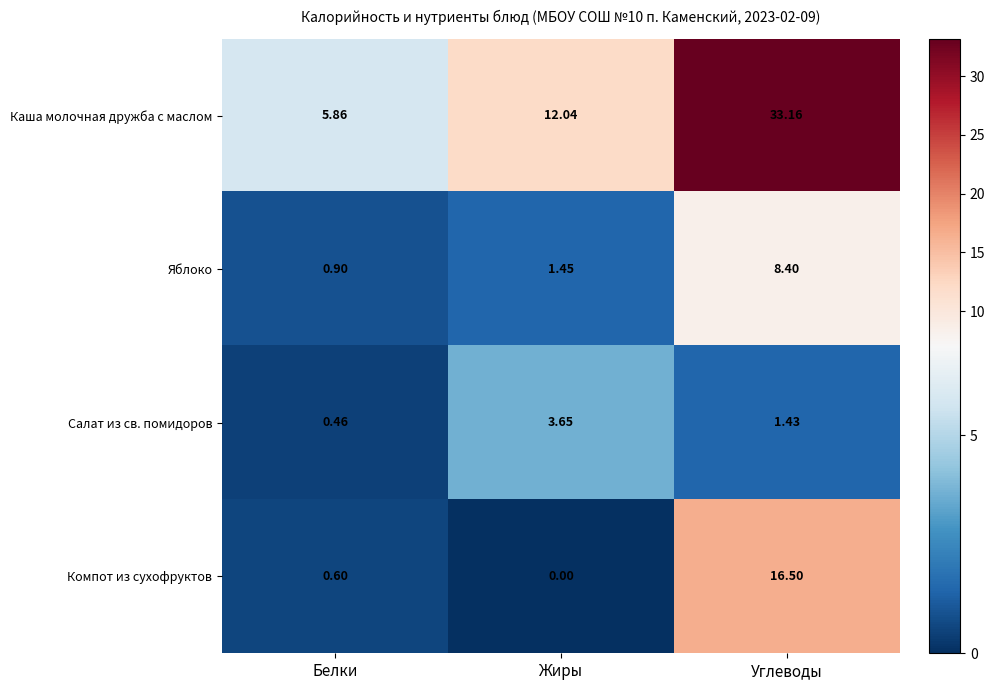

At which label is Компот из сухофруктов closest to 8?

Белки